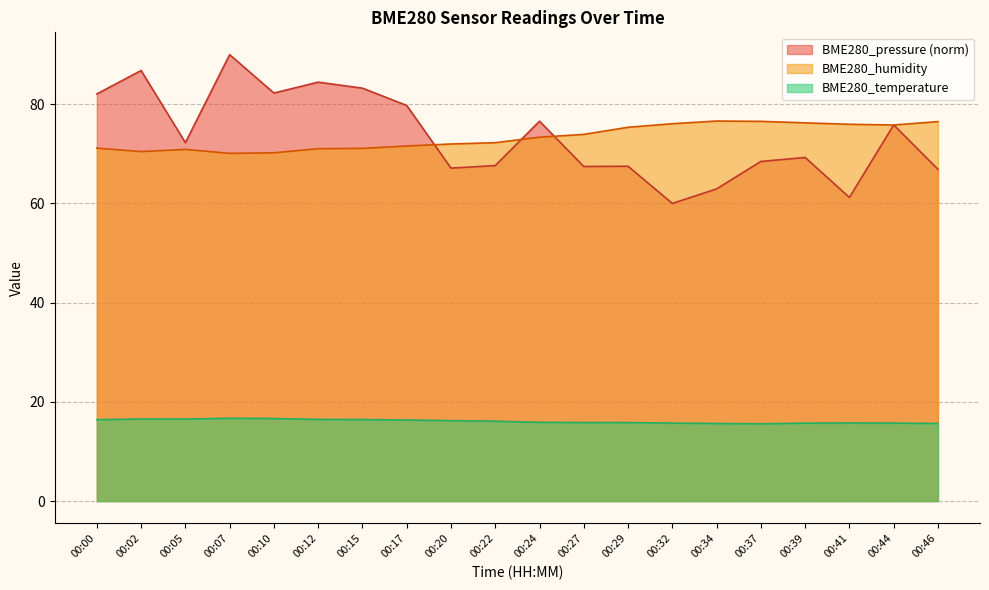

What is the difference between the BME280_humidity values at 00:34 and 00:22?

4.4